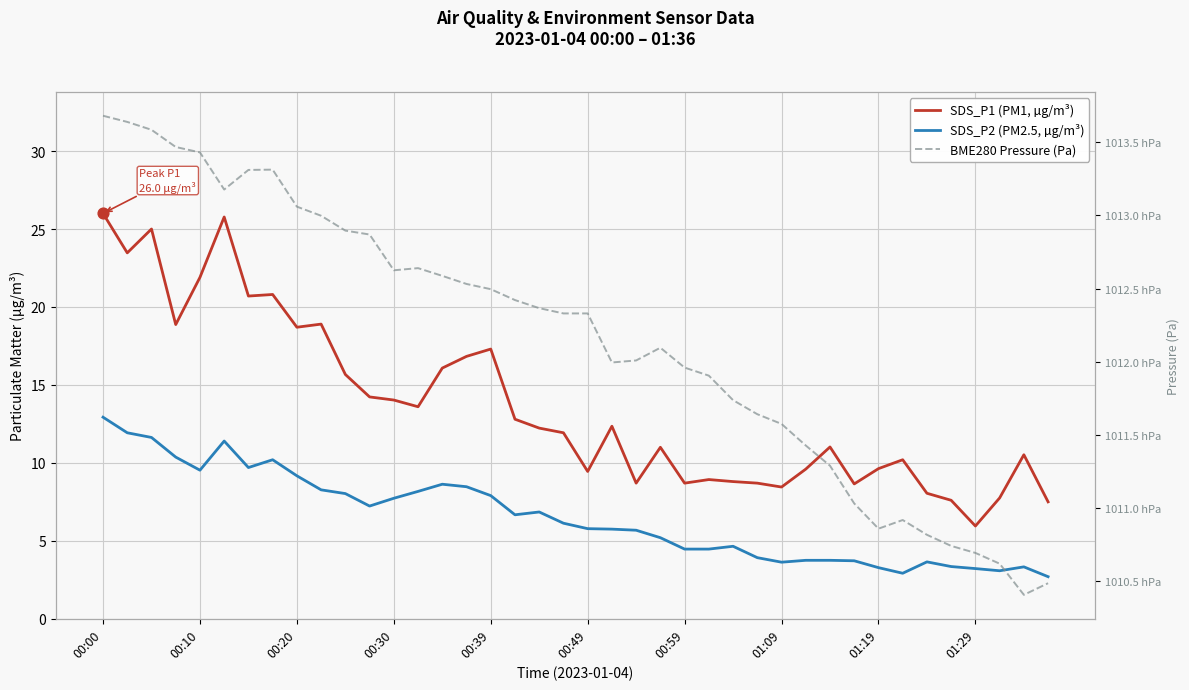

Which series has the largest total across all categories?

BME280 Pressure (Pa)